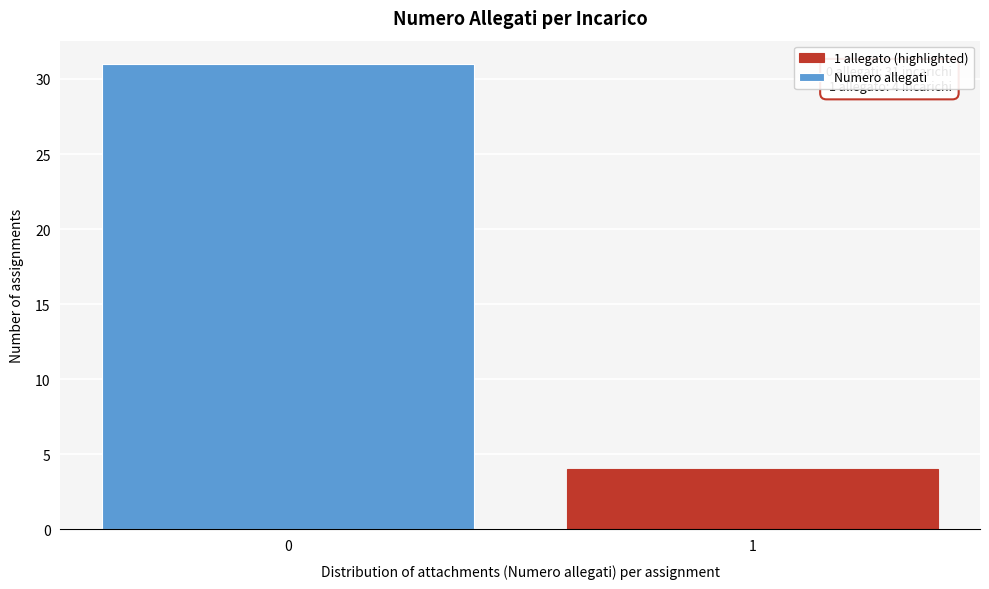

Reading right to left, list all the values displayed in this chart.

4	31